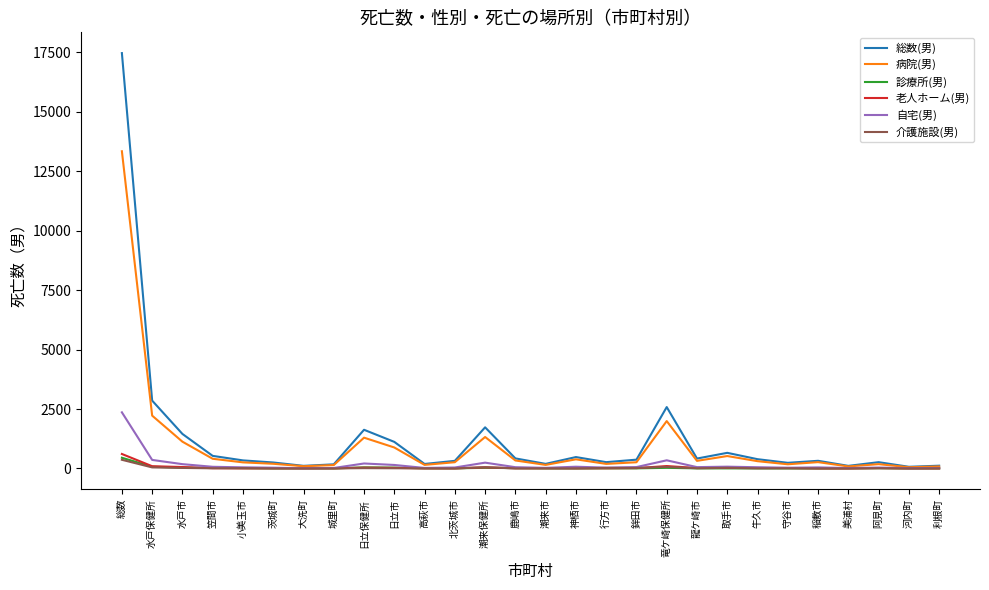

Which label corresponds to the largest value in the chart?

総数